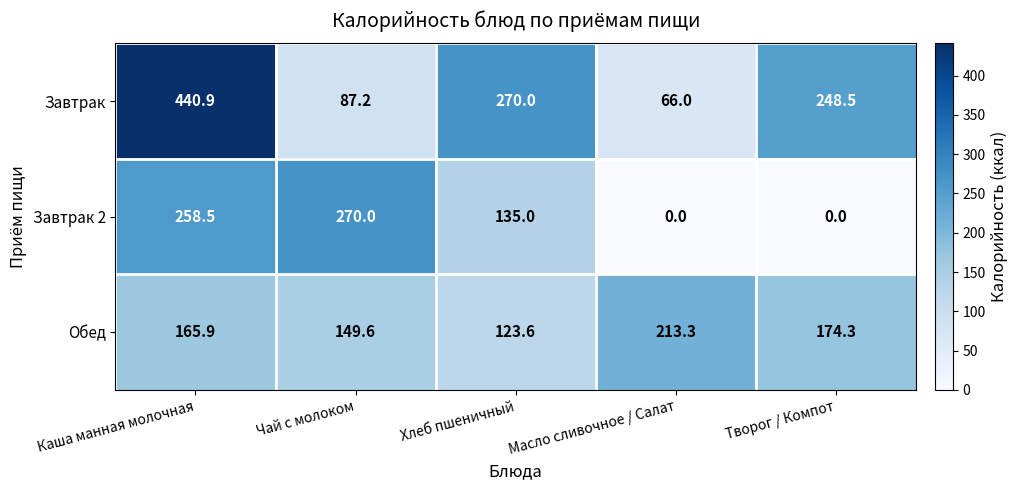

What is the total value across all series at Чай с молоком?

506.8